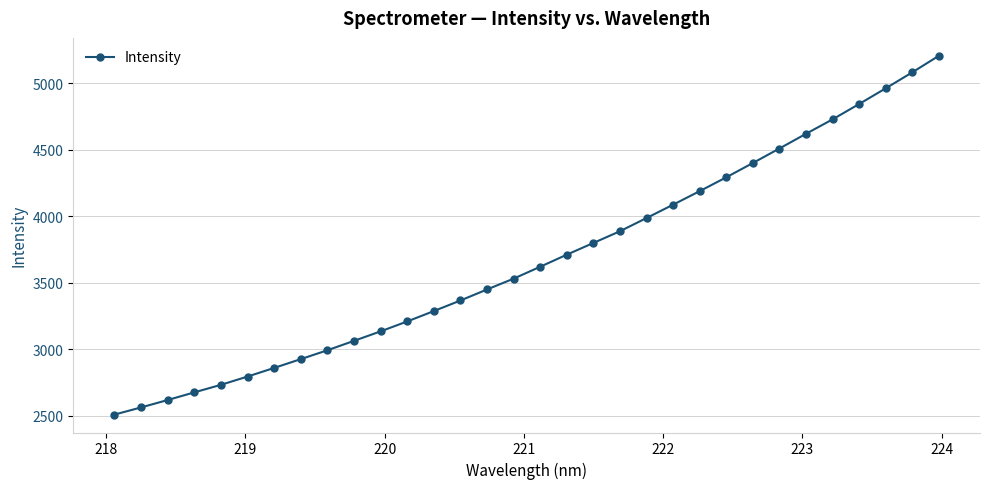

What is the sum of all values?

117652.0